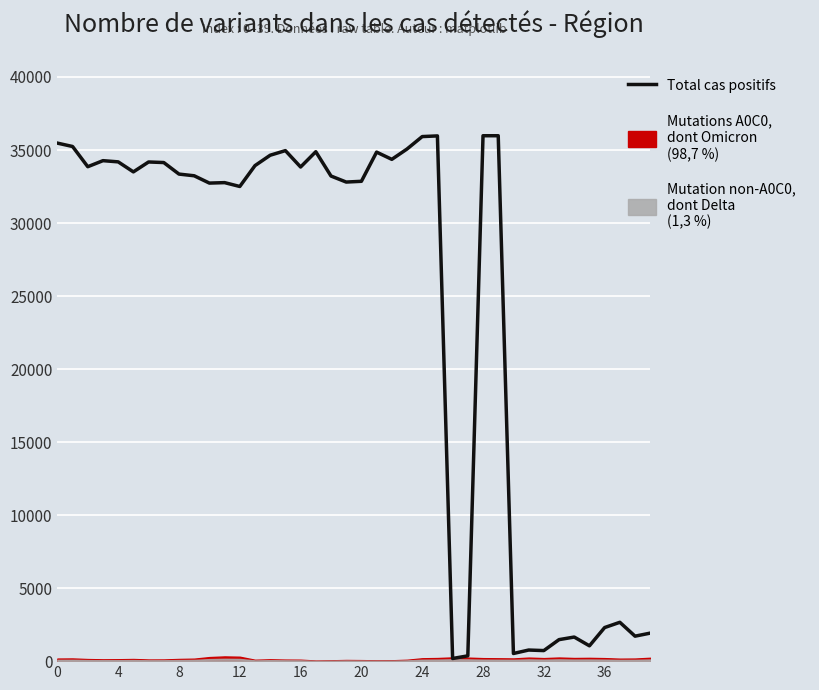

What is the difference between the values at 15 and 20?

2101.0